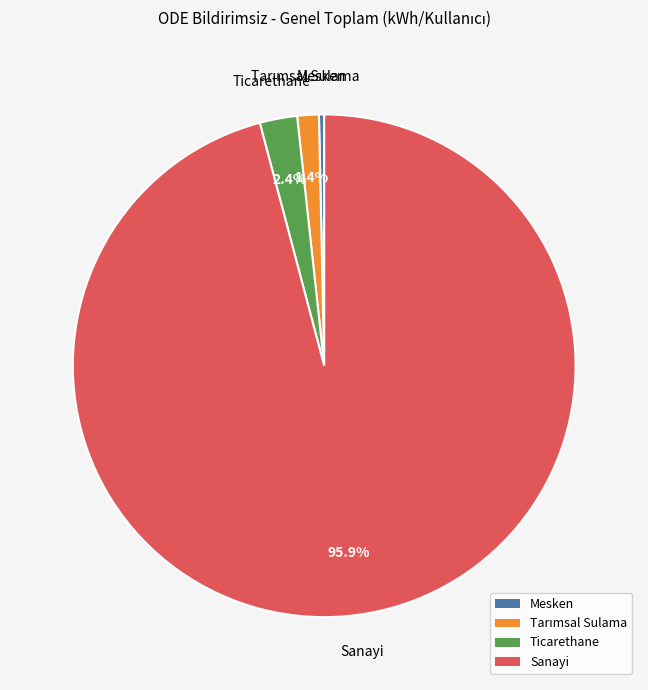

True or false: Mesken accounts for 0% of the total.

True